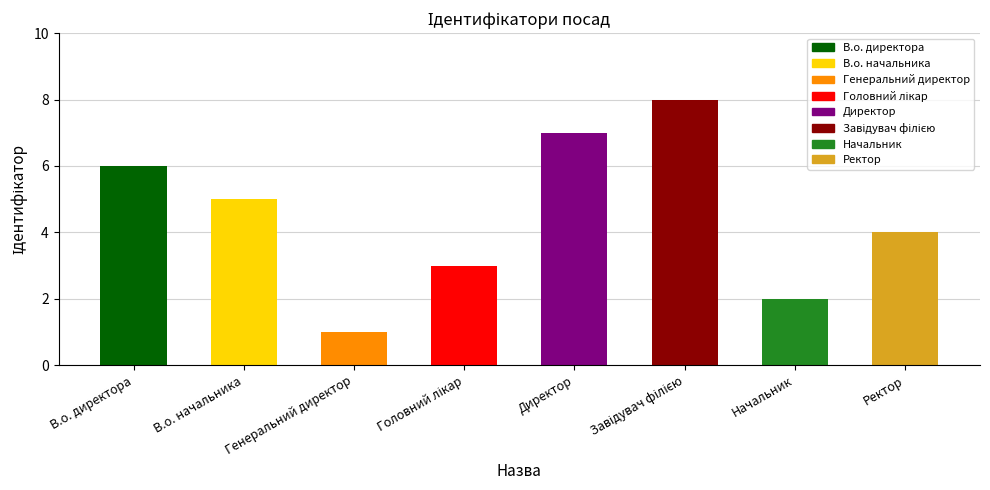

Read the value at Ректор.

4